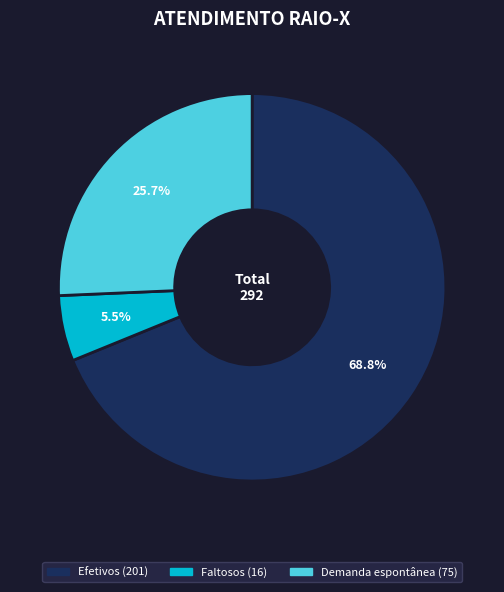

To the nearest percent, what is the combined percentage of Demanda espontânea and Faltosos?

31%